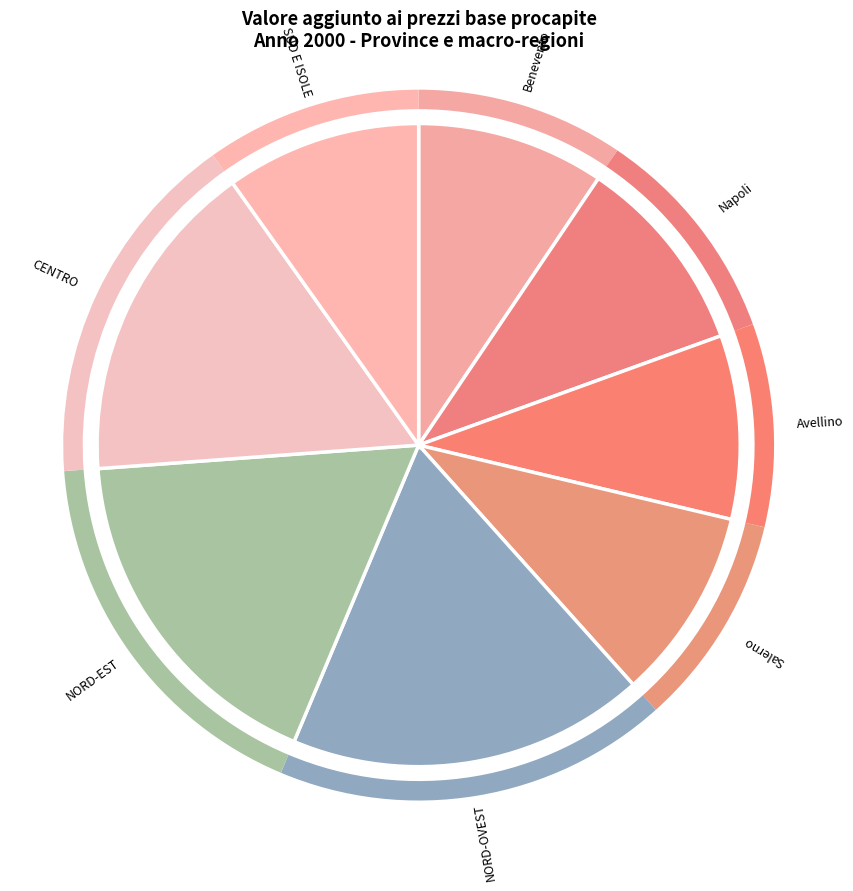

How many slices are in this pie chart?

8